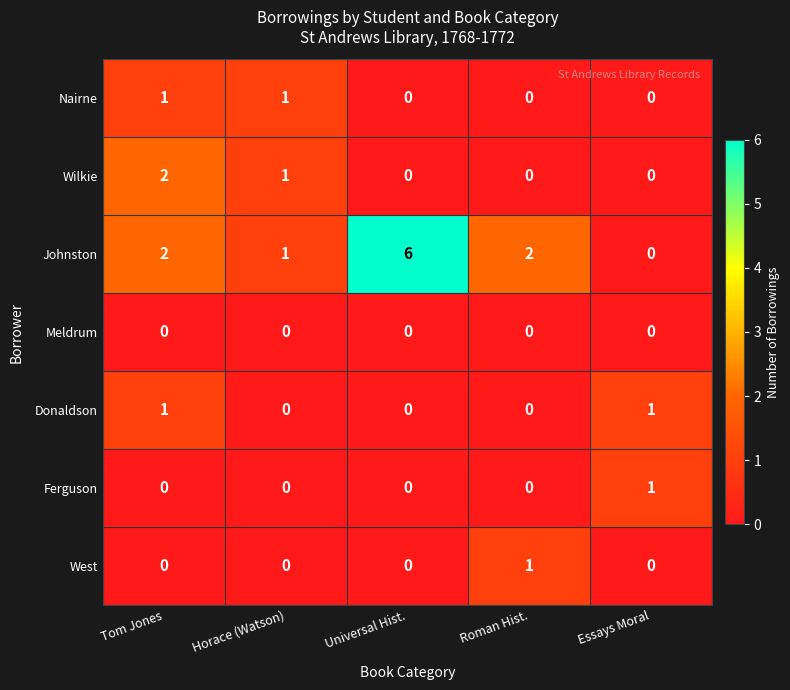

What is the total value across all series at Horace (Watson)?

3